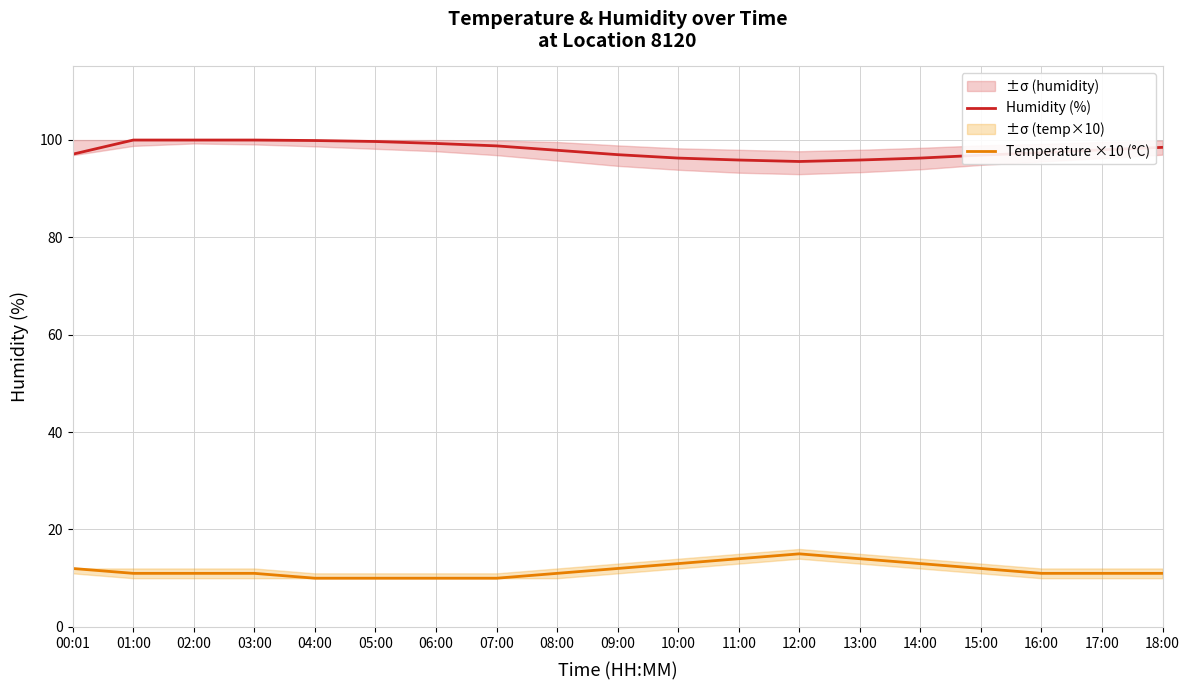

At 06:00, list the series in order from smallest to largest.

Temperature ×10 (°C), Humidity (%)